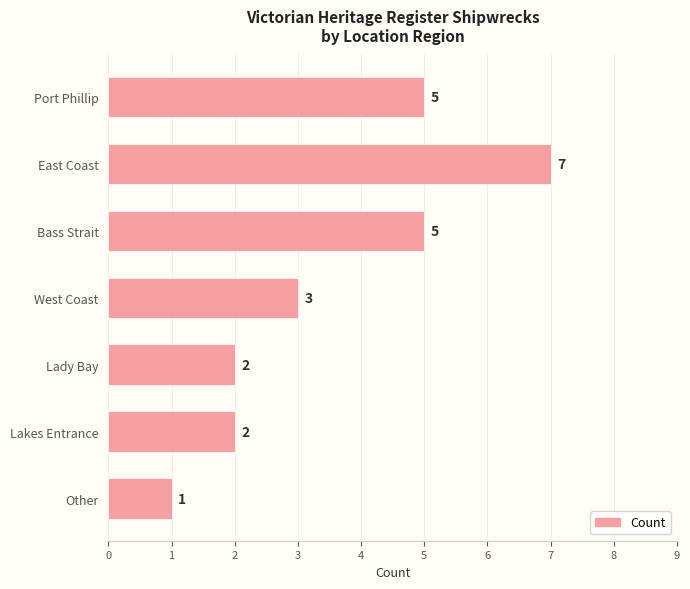

Which has a higher value, West Coast or Other?

West Coast